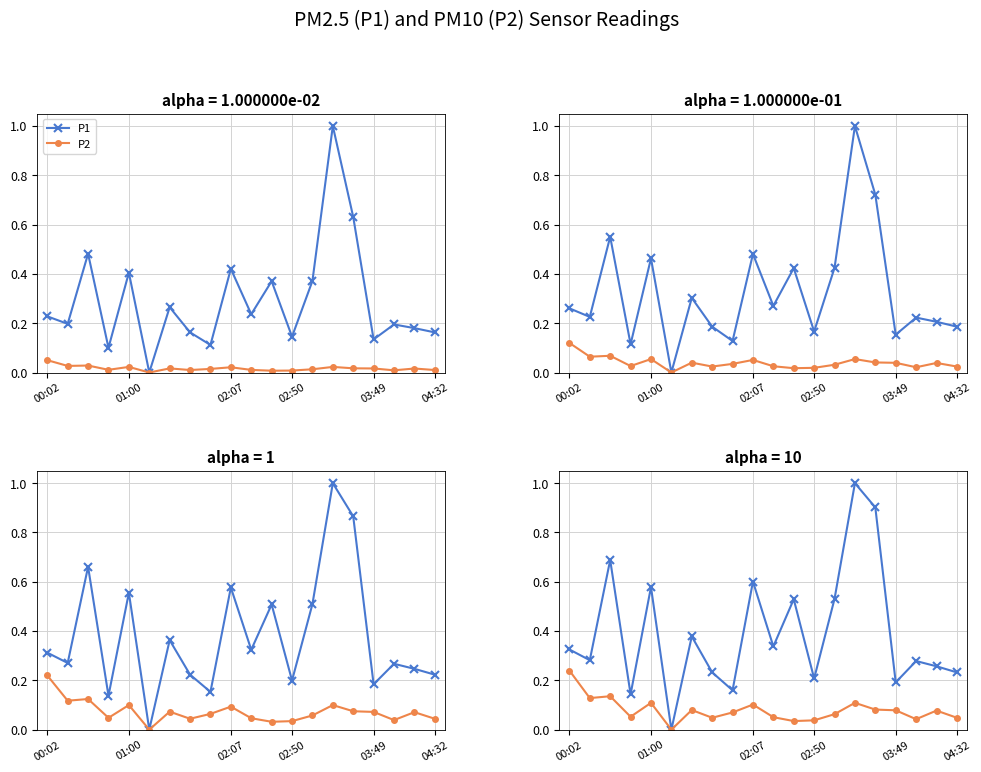

True or false: P1 has a value of 0.3 at 00:02.

True